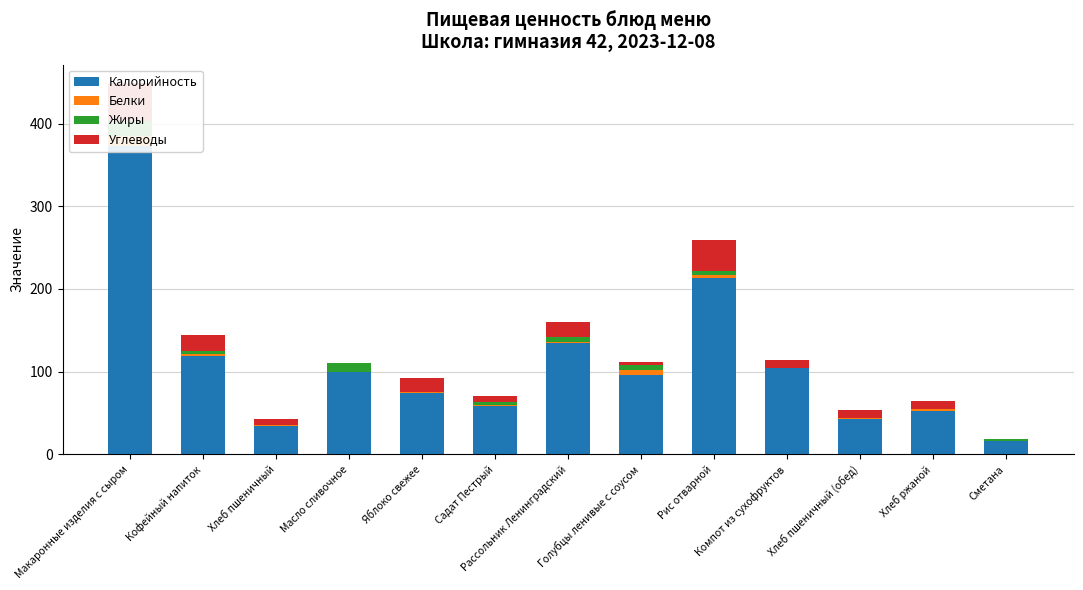

Is it true that Углеводы equals 27.7 at Рассольник Ленинградский?

False